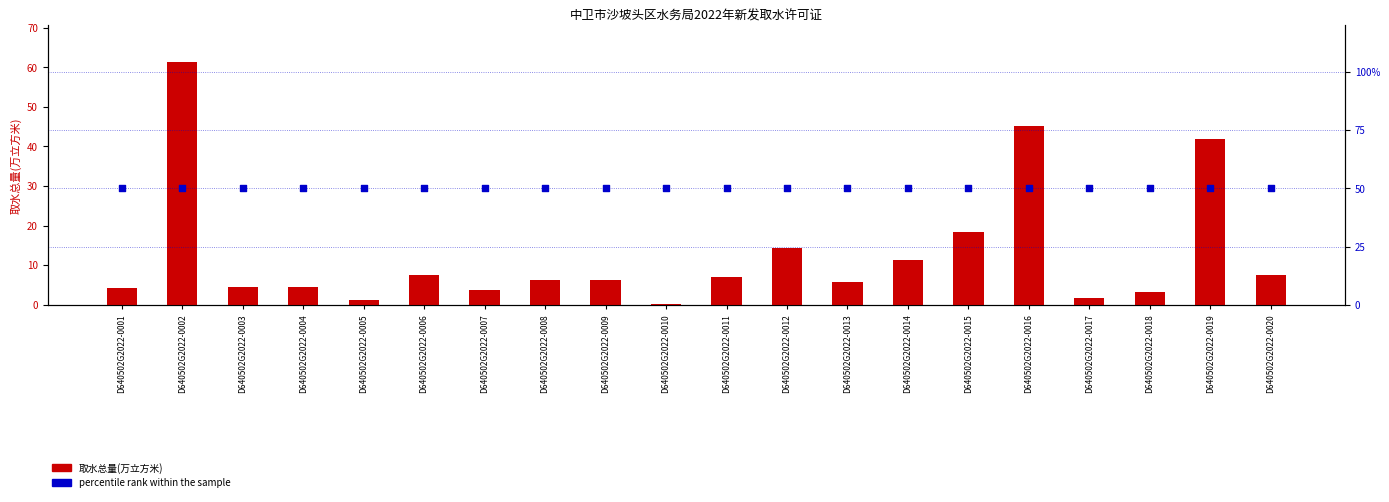

Which series has the largest Y range (max minus min)?

取水总量(万立方米)